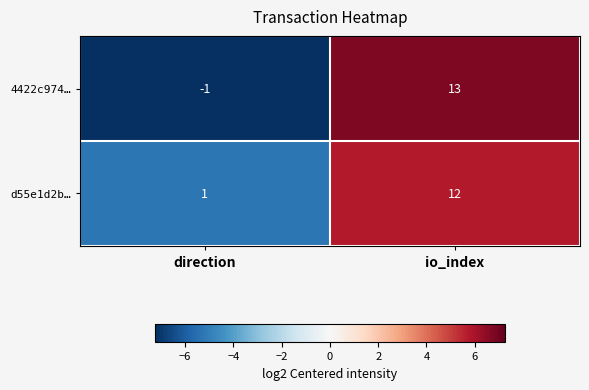

The 4422c974… series shows -1 at direction. True or false?

True